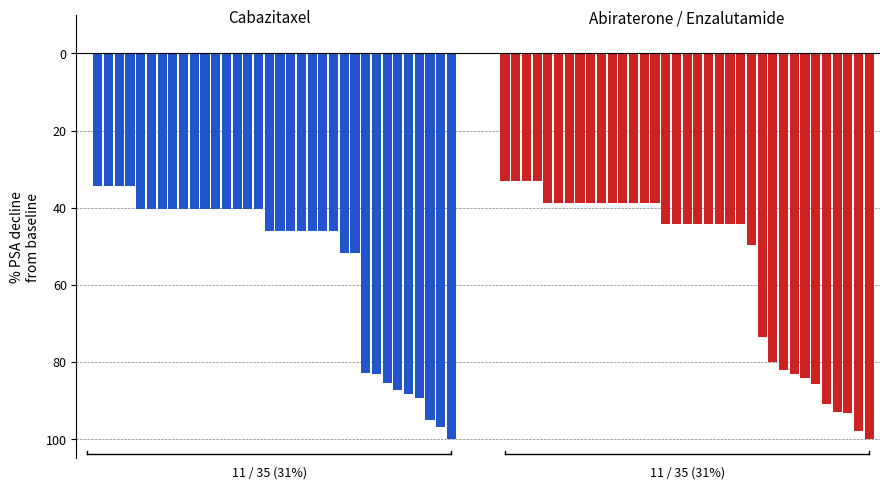

The value of Abiraterone / Enzalutamide at 33 is -64.5. True or false?

False